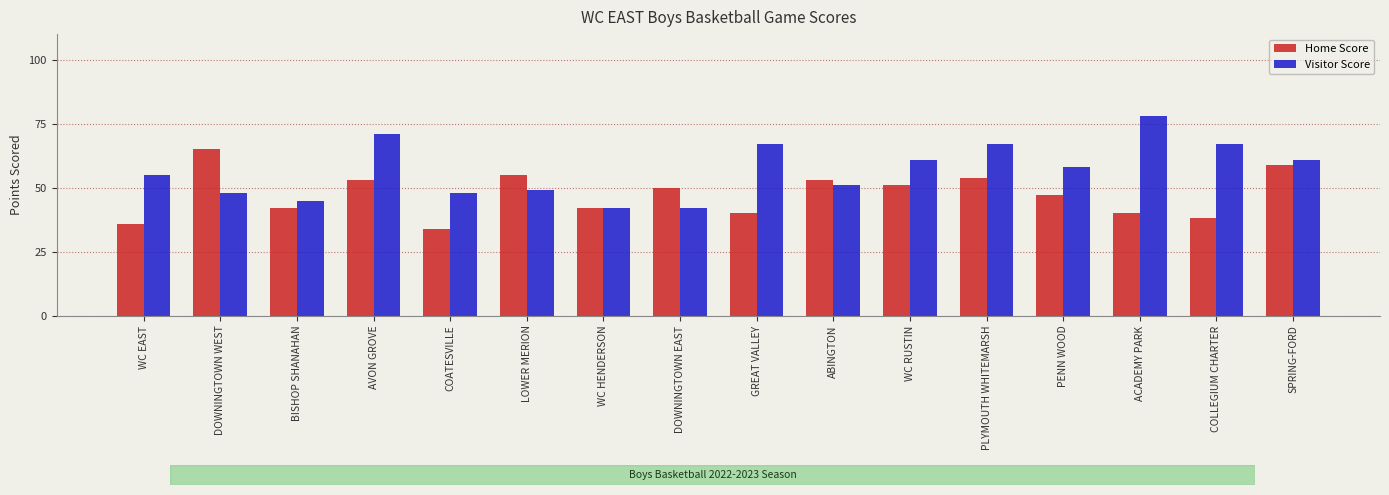

Reading left to right, extract all data points from this chart.

Home Score: WC EAST=36	DOWNINGTOWN WEST=65	BISHOP SHANAHAN=42	AVON GROVE=53	COATESVILLE=34	LOWER MERION=55	WC HENDERSON=42	DOWNINGTOWN EAST=50	GREAT VALLEY=40	ABINGTON=53	WC RUSTIN=51	PLYMOUTH WHITEMARSH=54	PENN WOOD=47	ACADEMY PARK=40	COLLEGIUM CHARTER=38	SPRING-FORD=59
Visitor Score: WC EAST=55	DOWNINGTOWN WEST=48	BISHOP SHANAHAN=45	AVON GROVE=71	COATESVILLE=48	LOWER MERION=49	WC HENDERSON=42	DOWNINGTOWN EAST=42	GREAT VALLEY=67	ABINGTON=51	WC RUSTIN=61	PLYMOUTH WHITEMARSH=67	PENN WOOD=58	ACADEMY PARK=78	COLLEGIUM CHARTER=67	SPRING-FORD=61